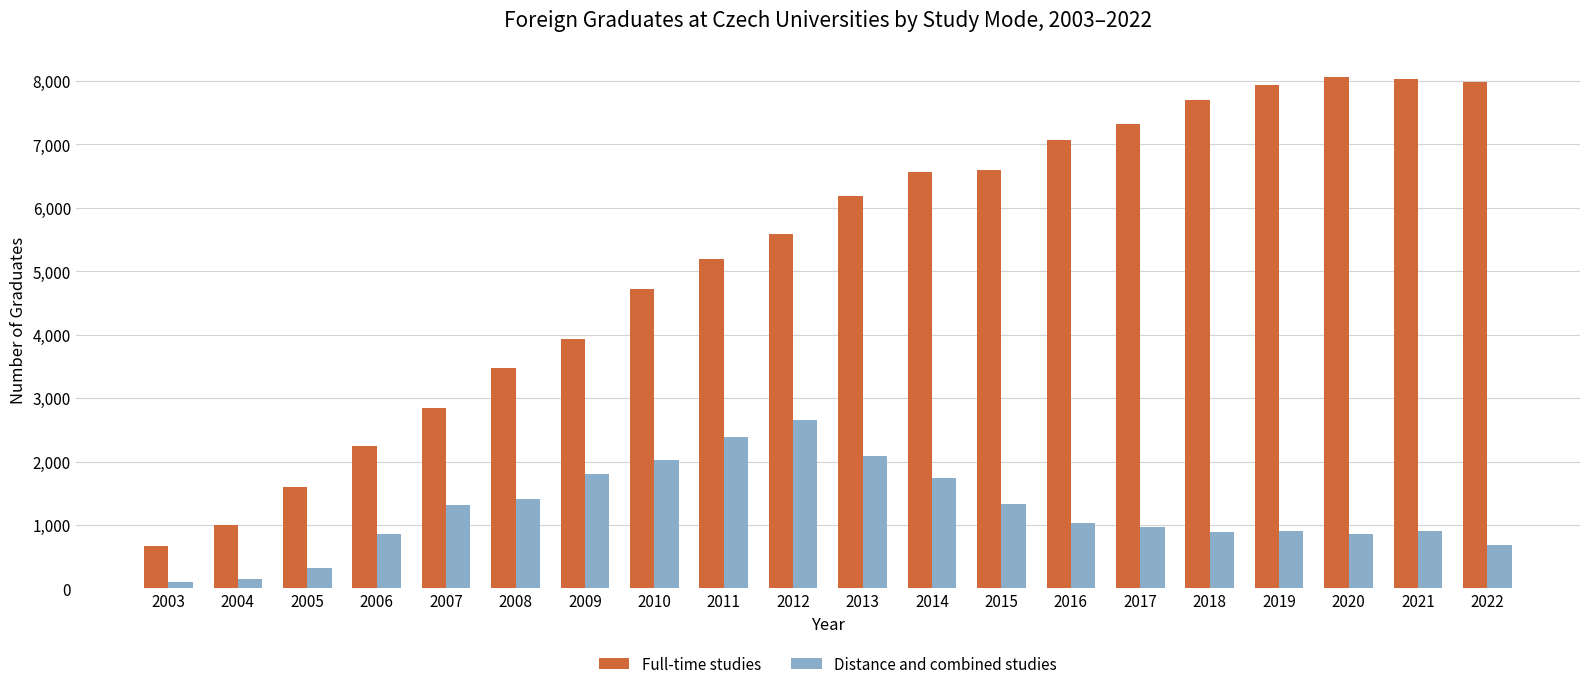

Between 2007 and 2018, which series saw the biggest shift?

Full-time studies